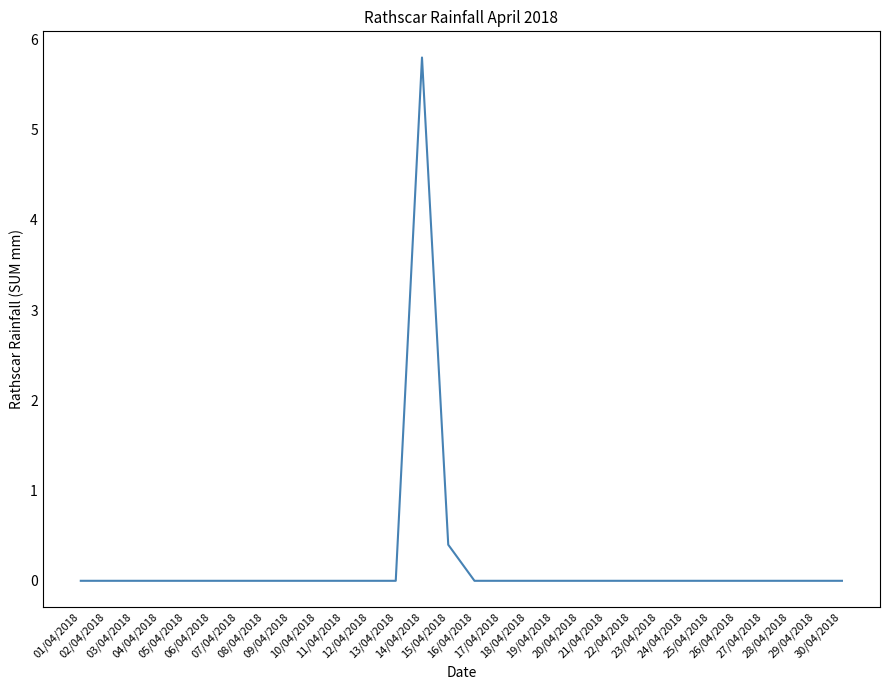

What position from the right is 15/04/2018?

16